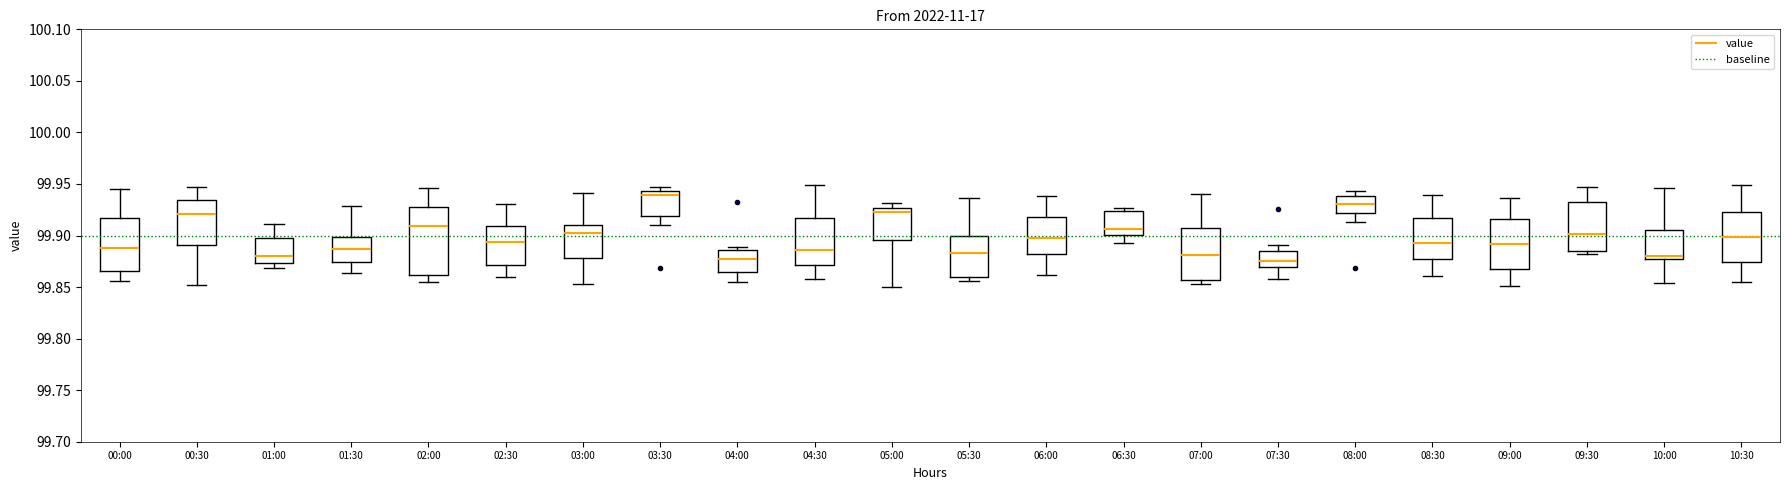

Reading left to right, transcribe this box plot: for each box, give where its median line is, the range the box spans, and where its two whiskers end, as read against the y-axis. The values are not printed on the chart, so give them approximately, as read against the axis.

00:00: median 99.885, box 99.865 to 99.915, whiskers 99.855 to 99.945
00:30: median 99.920, box 99.890 to 99.935, whiskers 99.850 to 99.945
01:00: median 99.880, box 99.875 to 99.900, whiskers 99.870 to 99.910
01:30: median 99.885, box 99.875 to 99.900, whiskers 99.865 to 99.930
02:00: median 99.910, box 99.860 to 99.930, whiskers 99.855 to 99.945
02:30: median 99.895, box 99.870 to 99.910, whiskers 99.860 to 99.930
03:00: median 99.900, box 99.880 to 99.910, whiskers 99.855 to 99.940
03:30: median 99.940, box 99.920 to 99.945, whiskers 99.910 to 99.945 (just above the box's upper edge)
04:00: median 99.875, box 99.865 to 99.885, whiskers 99.855 to 99.890
04:30: median 99.885, box 99.870 to 99.915, whiskers 99.855 to 99.950
05:00: median 99.925 (just below the box's upper edge), box 99.895 to 99.925, whiskers 99.850 to 99.930
05:30: median 99.885, box 99.860 to 99.900, whiskers 99.855 to 99.935
06:00: median 99.895, box 99.880 to 99.920, whiskers 99.860 to 99.940
06:30: median 99.905, box 99.900 to 99.925, whiskers 99.895 to 99.925 (just above the box's upper edge)
07:00: median 99.880, box 99.855 to 99.905, whiskers 99.855 (just below the box's lower edge) to 99.940
07:30: median 99.875, box 99.870 to 99.885, whiskers 99.860 to 99.890
08:00: median 99.930, box 99.920 to 99.940, whiskers 99.915 to 99.945
08:30: median 99.895, box 99.875 to 99.915, whiskers 99.860 to 99.940
09:00: median 99.890, box 99.865 to 99.915, whiskers 99.850 to 99.935
09:30: median 99.900, box 99.885 to 99.930, whiskers 99.880 to 99.945
10:00: median 99.880, box 99.875 to 99.905, whiskers 99.855 to 99.945
10:30: median 99.900, box 99.875 to 99.925, whiskers 99.855 to 99.950